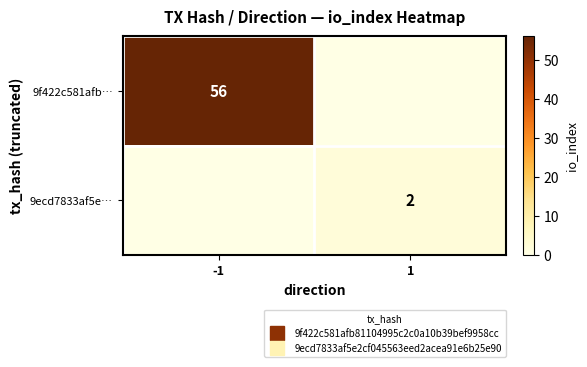

What is the maximum value for 9ecd7833af5e…?

2